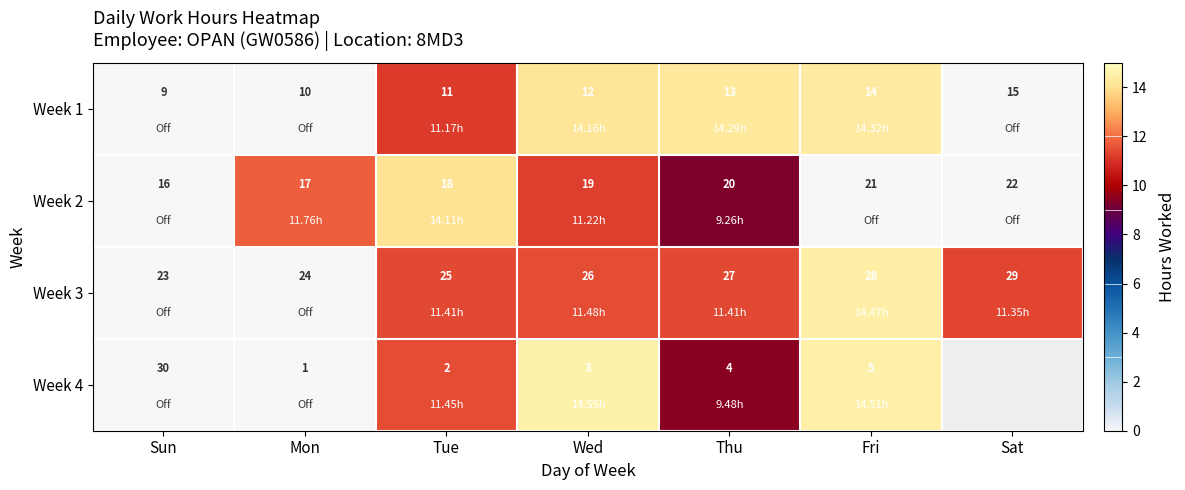

At how many categories does at least one series exceed 2?

6